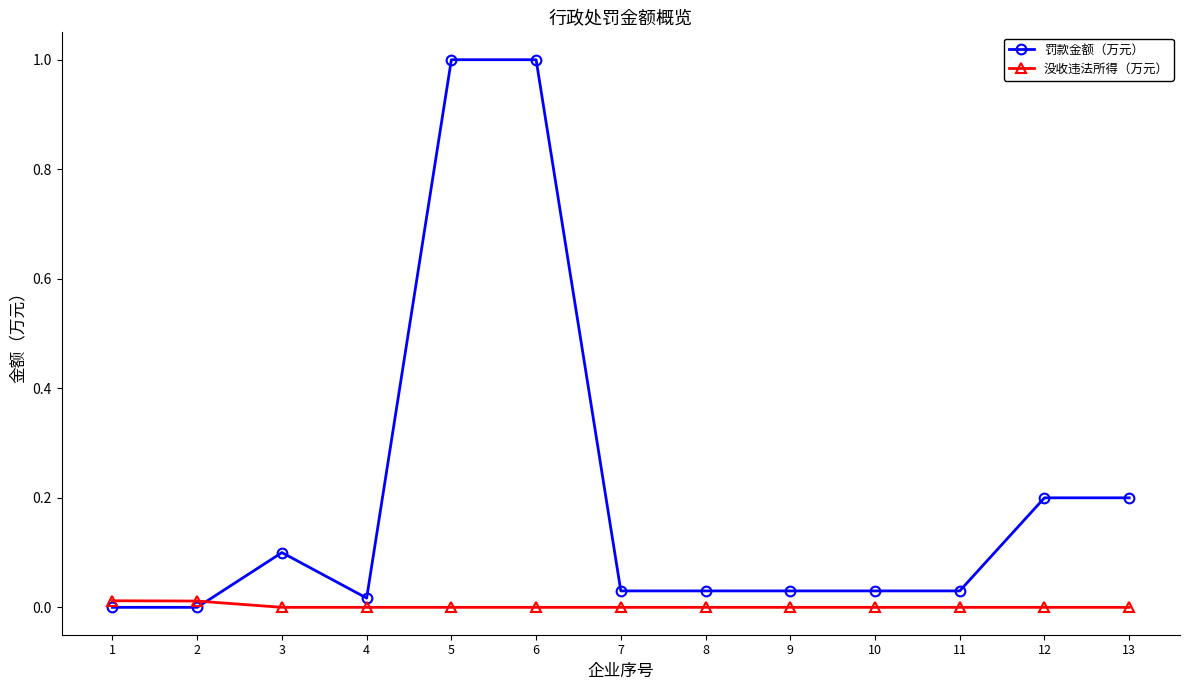

True or false: 没收违法所得（万元） and 罚款金额（万元） intersect in this chart.

True